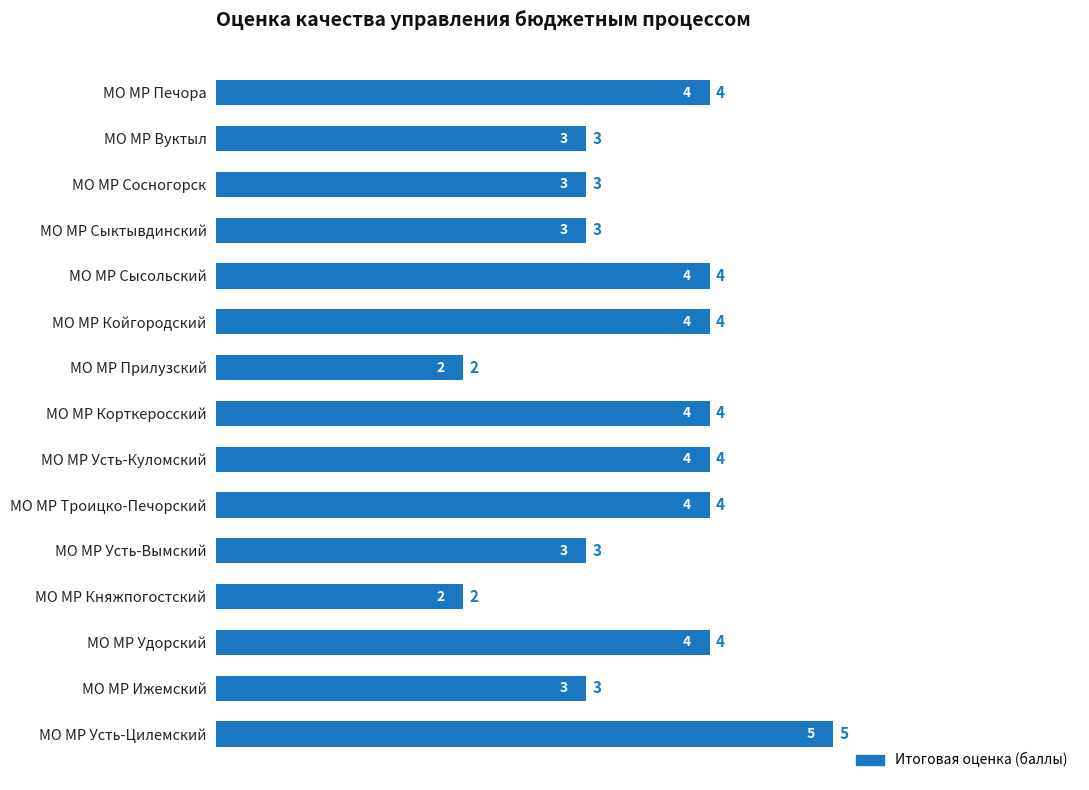

What is the value of the 12th bar from the top?

2